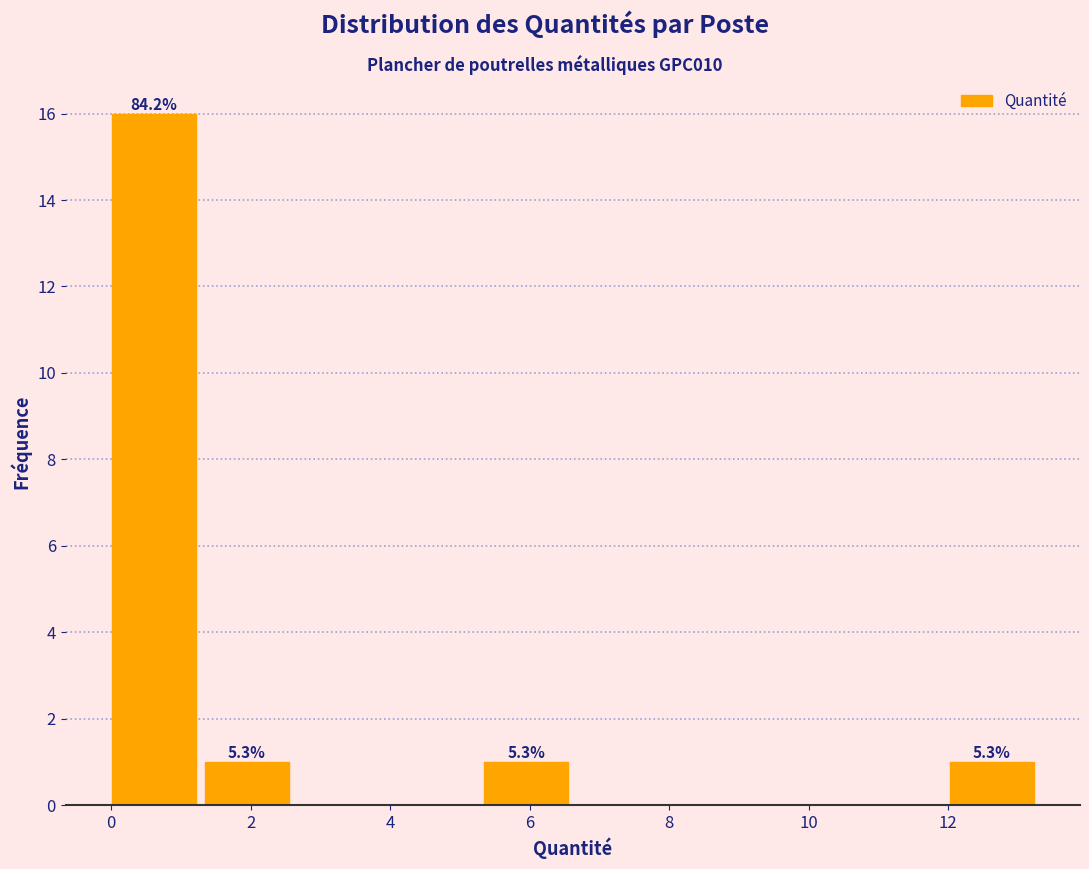

Which range on the x-axis has the tallest bar?

0.0 to 1.4